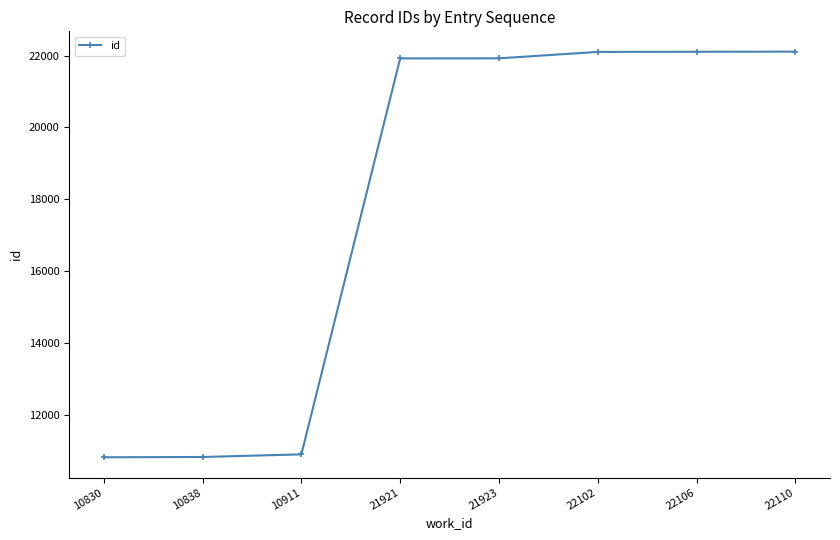

What is the difference between the maximum and minimum values?

11280